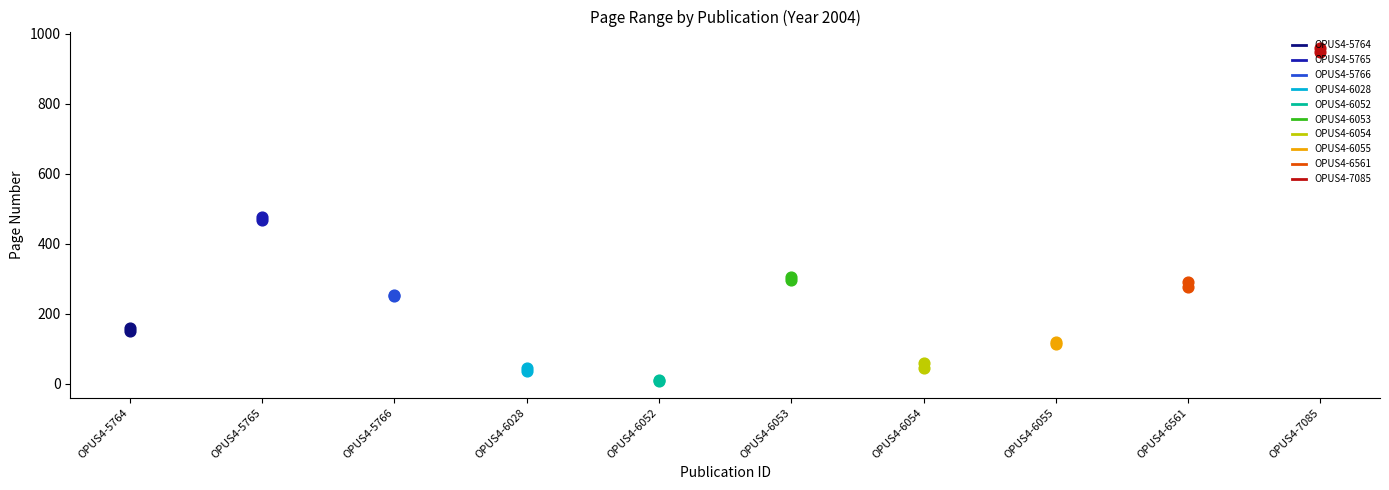

At how many categories does at least one series exceed 778?

1